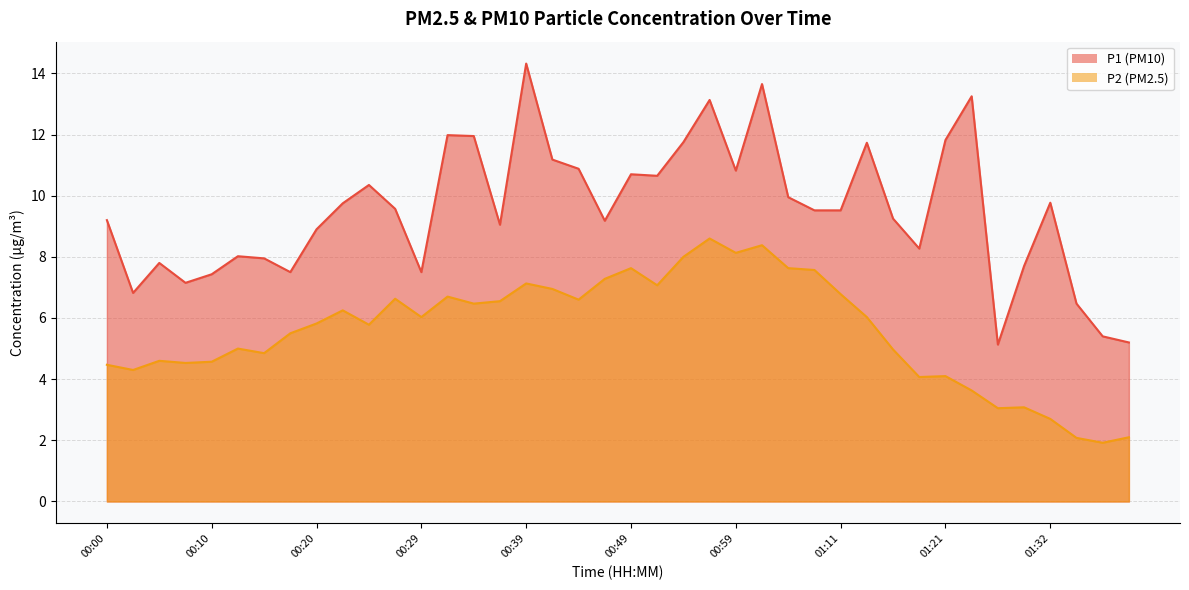

True or false: P1 and P2 cross at least once.

False